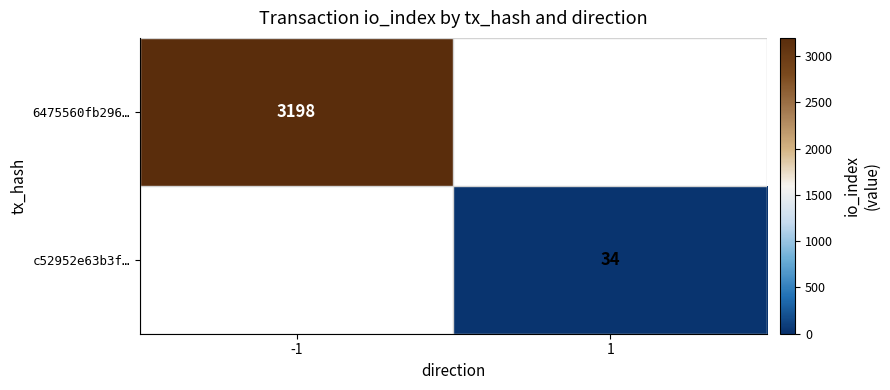

Between -1 and 1, which is larger?

-1